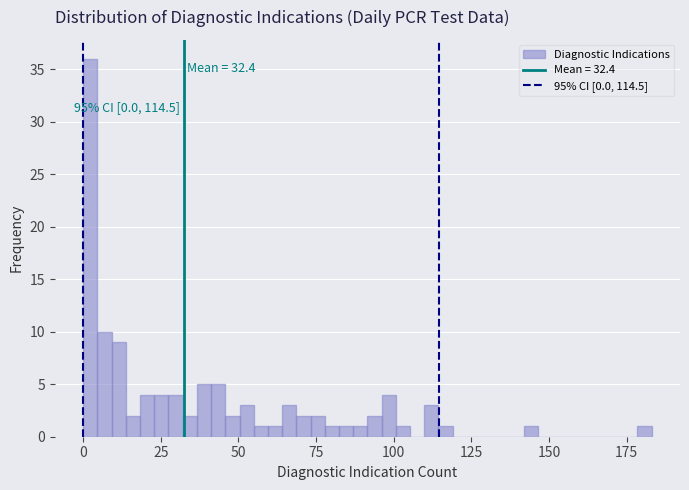

Read against the x-axis, roughly where is the centre of the tallest bar?

0